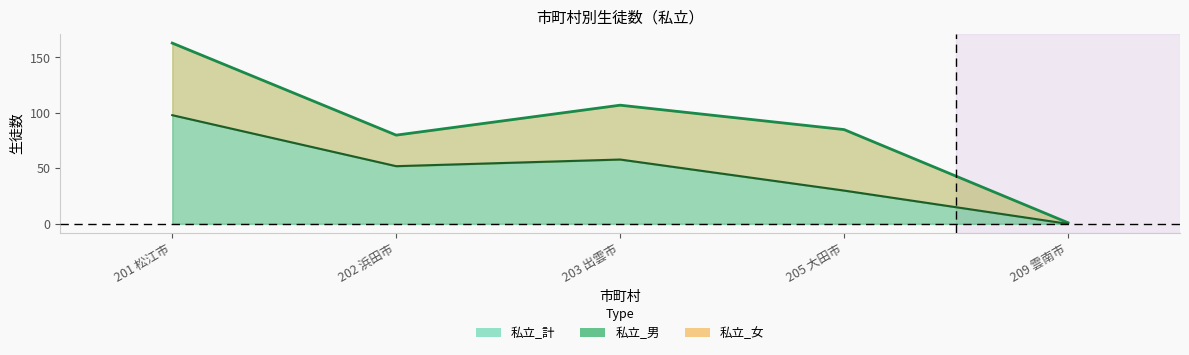

How many distinct data groups are displayed?

2